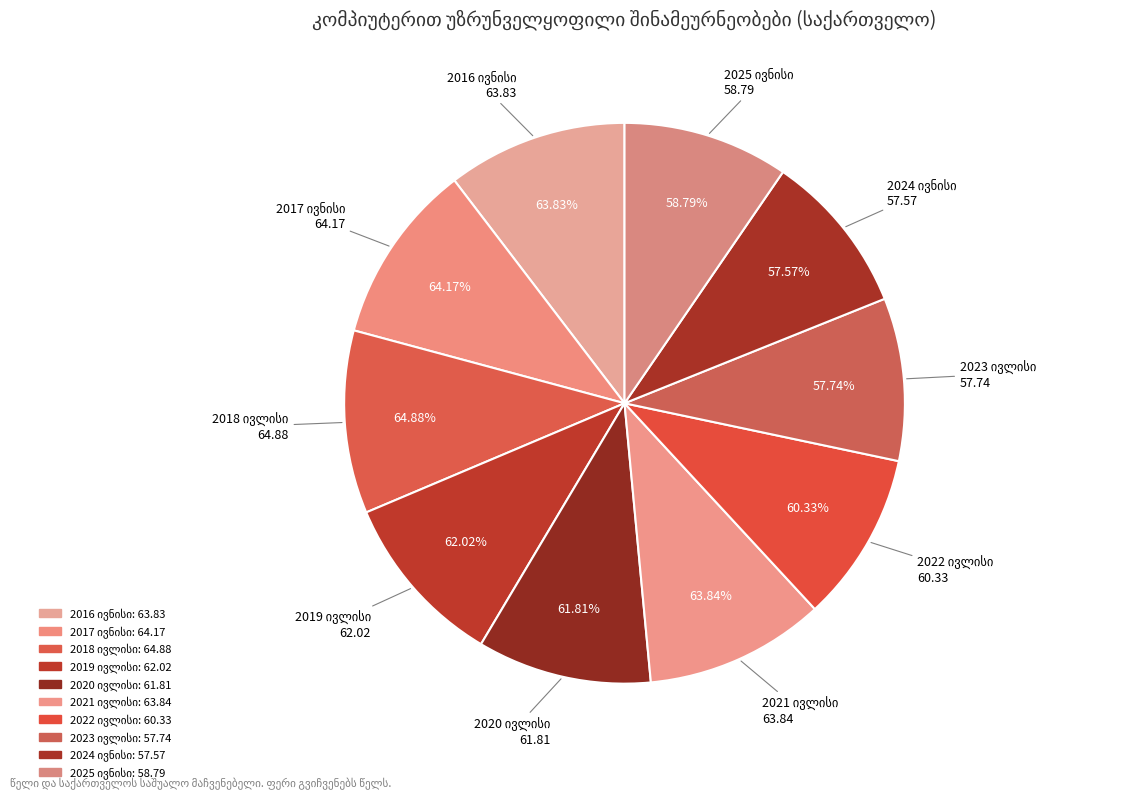

Rank the categories by value from highest to lowest.

2018 ივლისი, 2017 ივნისი, 2021 ივლისი, 2016 ივნისი, 2019 ივლისი, 2020 ივლისი, 2022 ივლისი, 2025 ივნისი, 2023 ივლისი, 2024 ივნისი